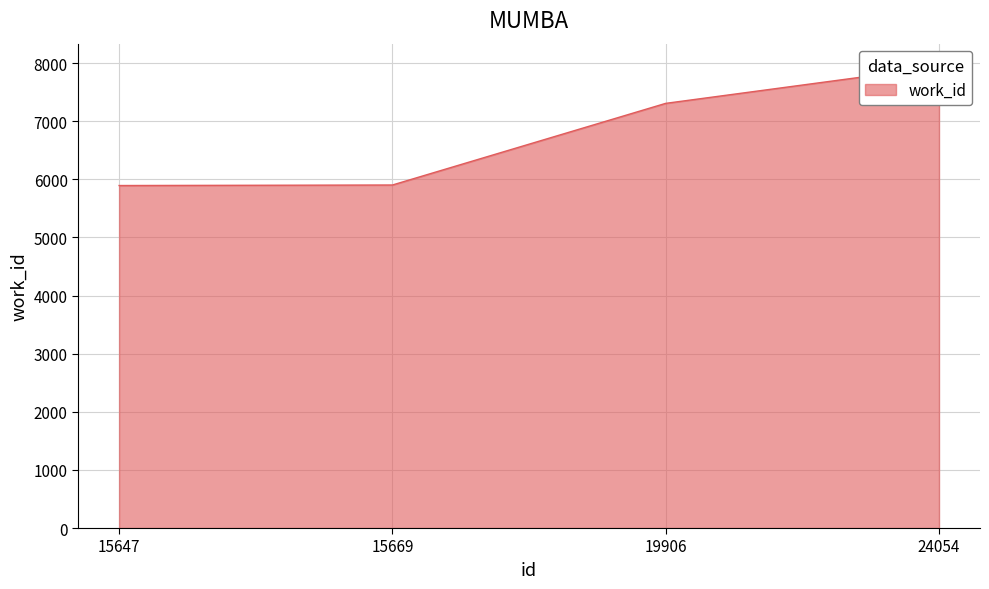

Reading left to right, extract all data points from this chart.

5893	5902	7307	7937